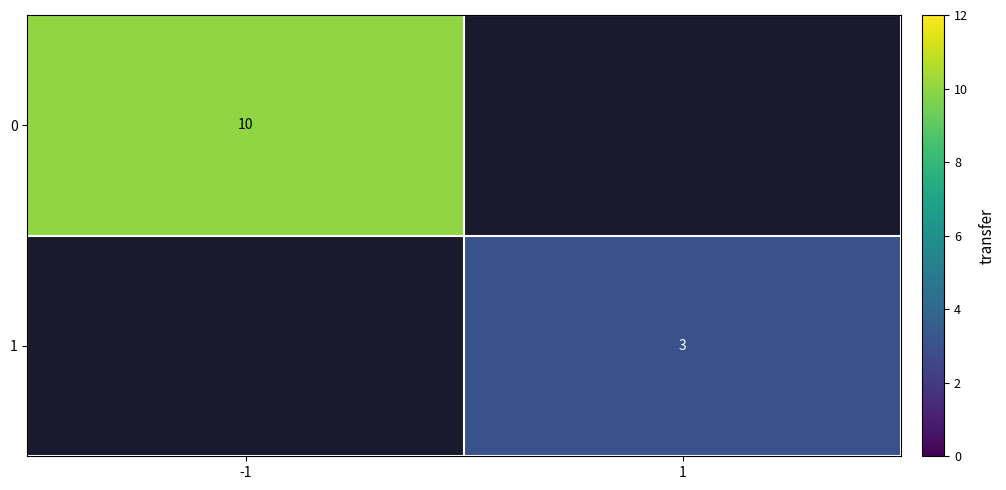

True or false: 0 has a value of 17 at -1.

False